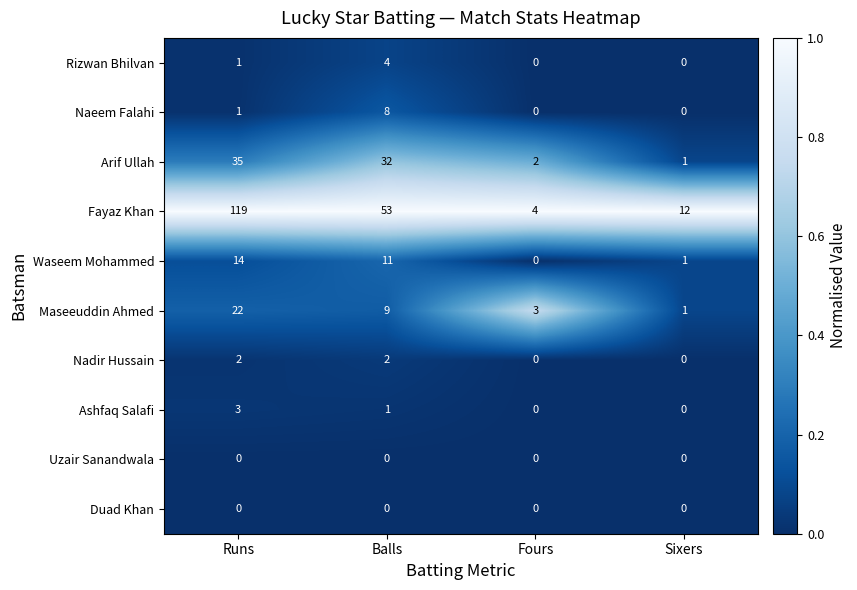

What is the highest value of the Maseeuddin Ahmed series?

22